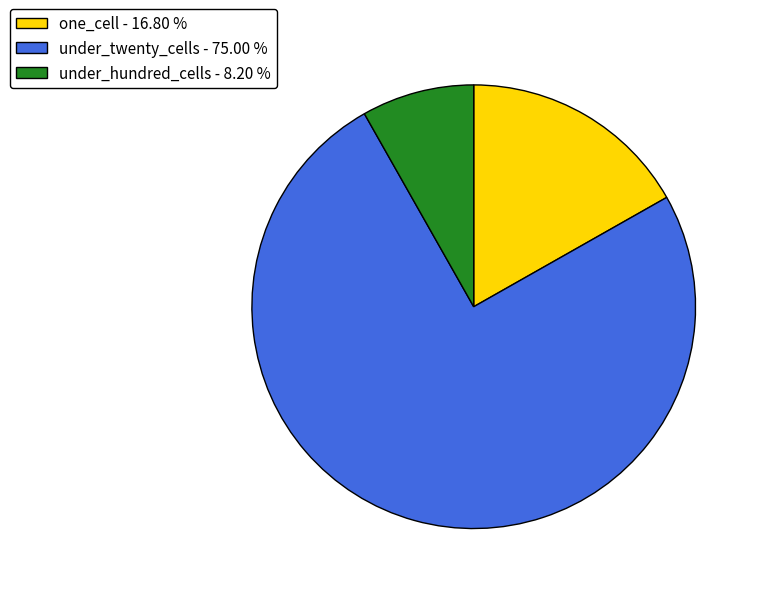

Which category has the biggest portion of the pie?

under_twenty_cells